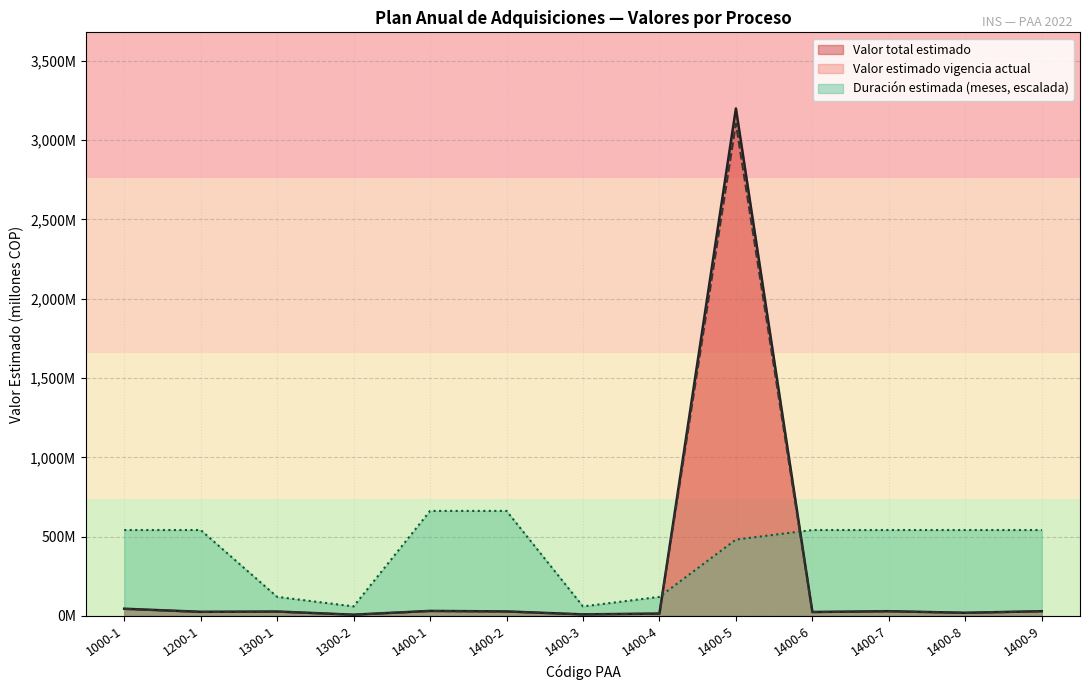

Reading right to left, extract all data points from this chart.

Valor total estimado: 30.0	20.0	30.0	25.0	3200.0	15.0	10.0	28.5	31.8	8.0	27.9	26.1	45.6
Valor estimado vigencia: 29.1	19.4	29.1	24.2	3104.0	14.5	9.7	27.6	30.8	7.8	27.1	25.3	44.2
Duración estimada: 542.0	542.0	542.0	542.0	481.7	120.4	60.2	662.4	662.4	60.2	120.4	542.0	542.0